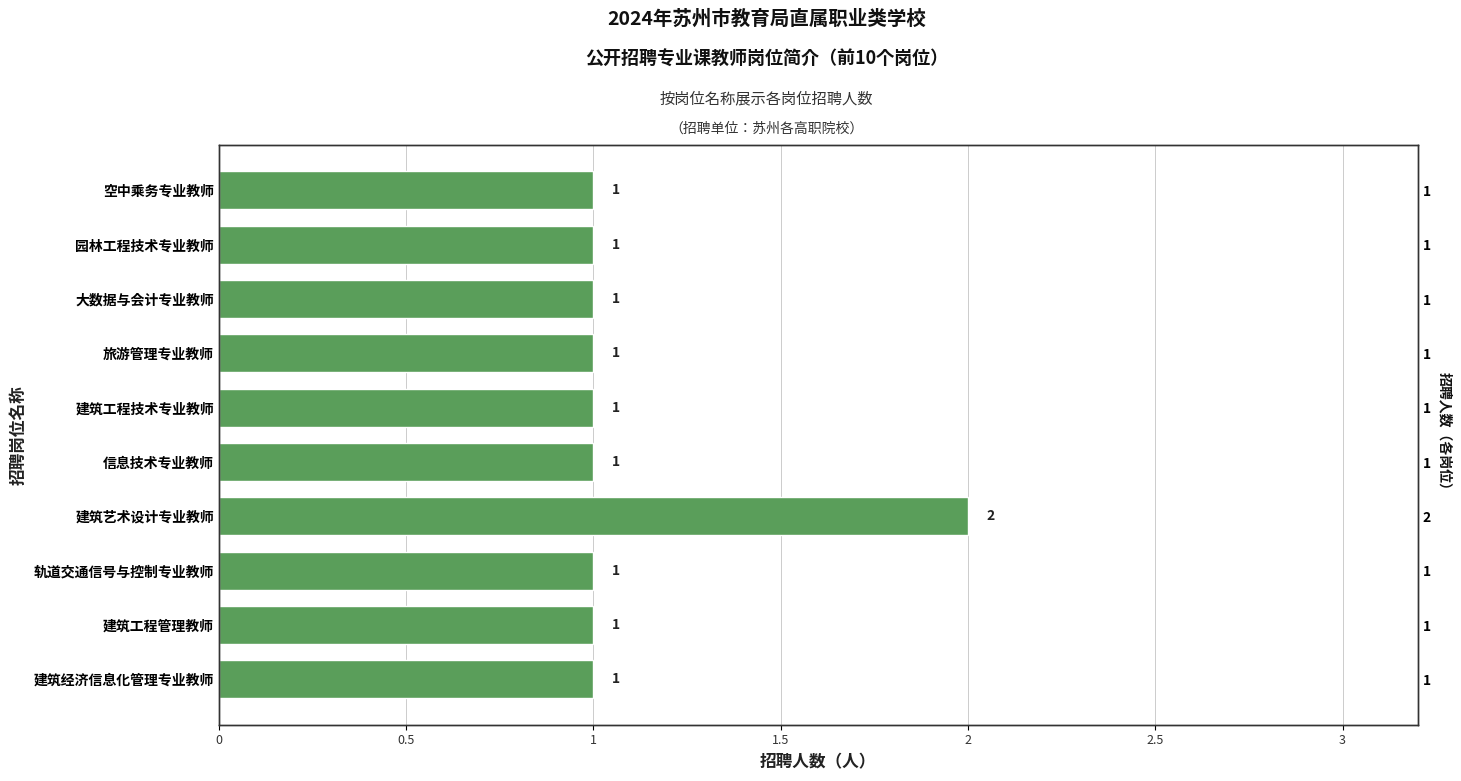

Reading right to left, what are all the values shown in this chart?

1	1	1	1	1	1	2	1	1	1